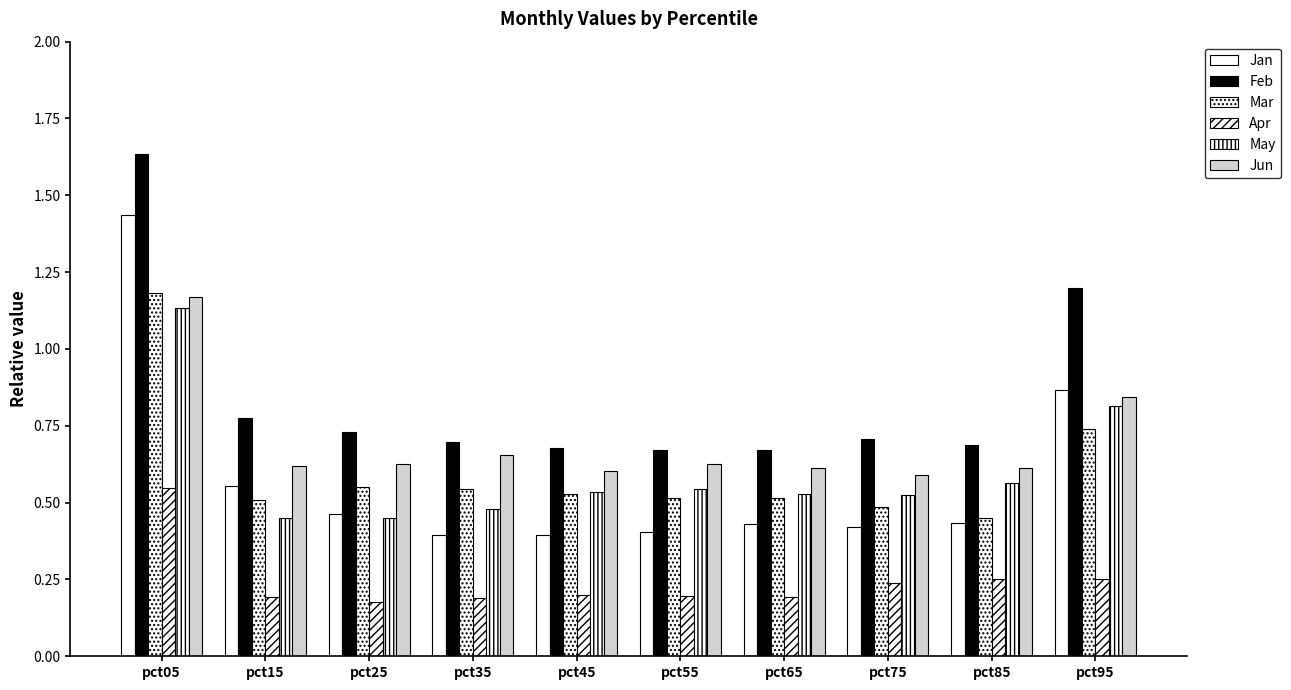

Is the value of Apr at pct55 greater than the value of Jun at pct95?

No